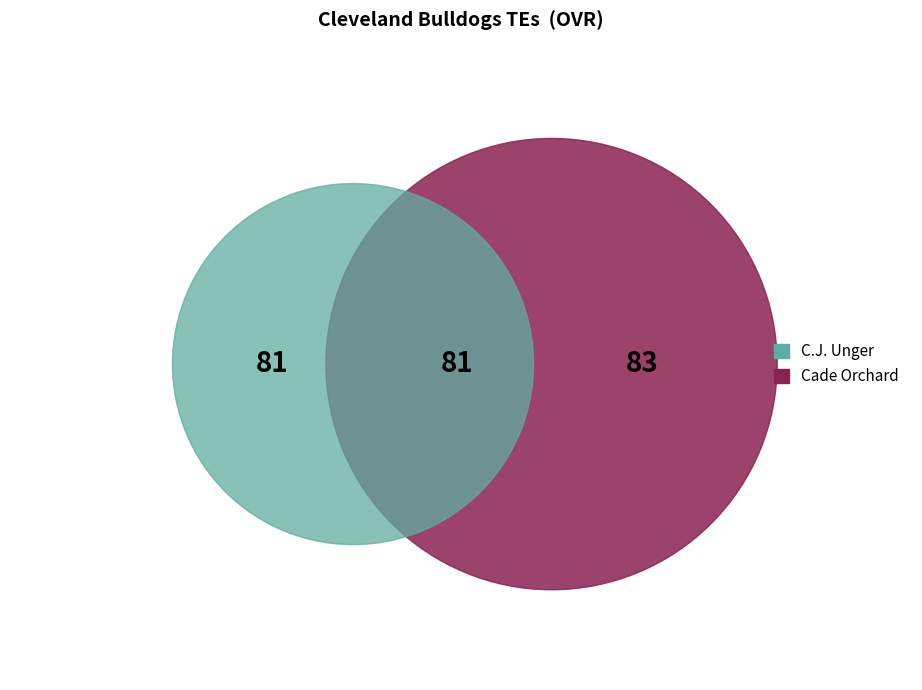

Which category accounts for the majority?

Cade Orchard